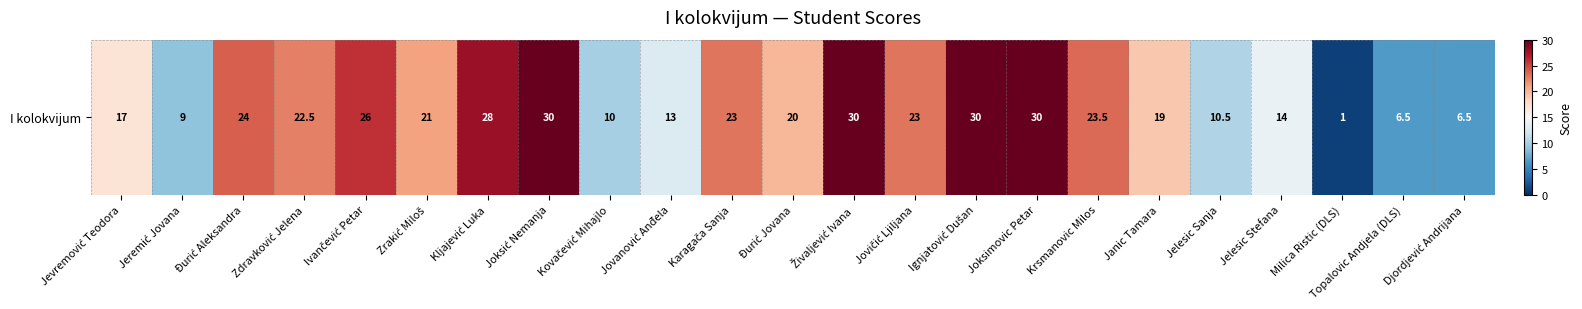

Approximately how many times larger is the value at Krsmanovic Milos compared to Karagača Sanja?

1.0